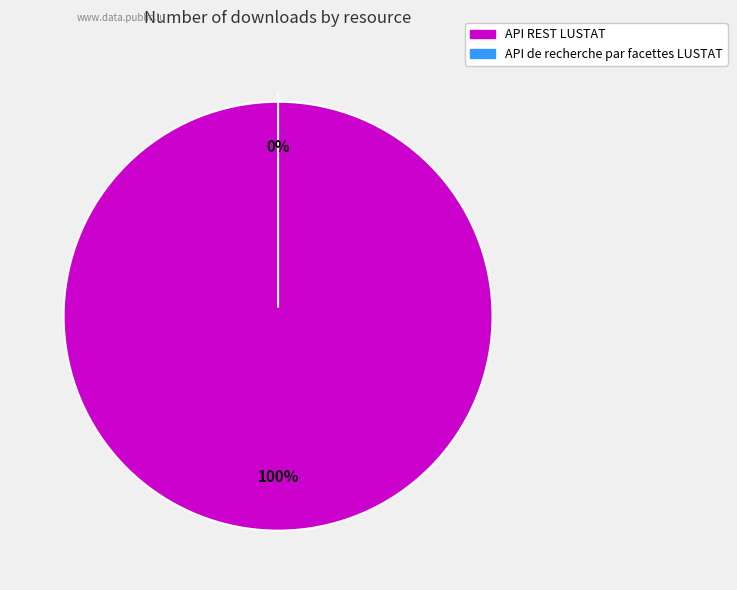

To the nearest percent, what is the average slice percentage?

50%